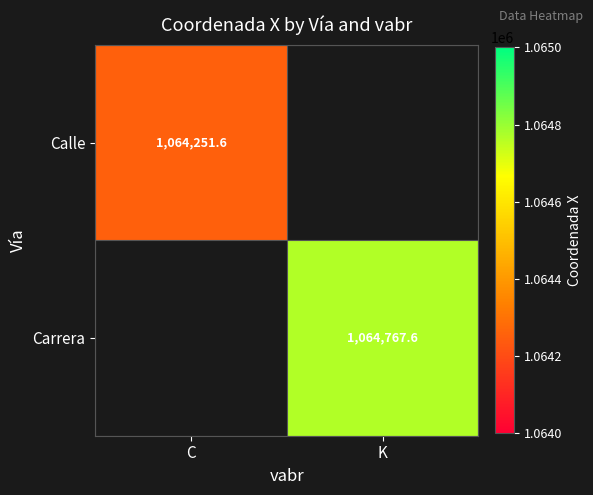

Is the value of Carrera at K greater than the value of Calle at C?

Yes